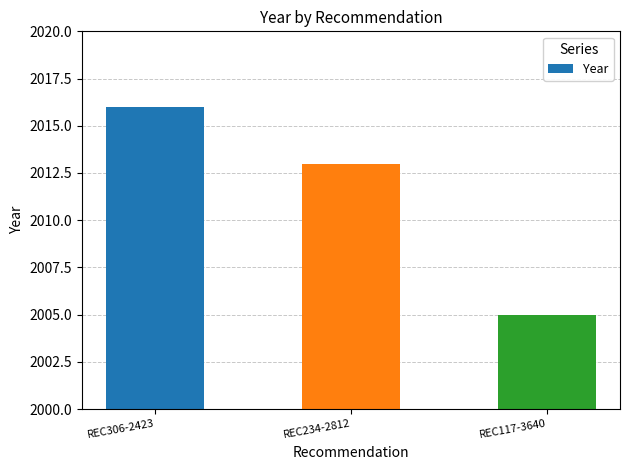

Where is the data nearest to the value 2010?

REC234-2812